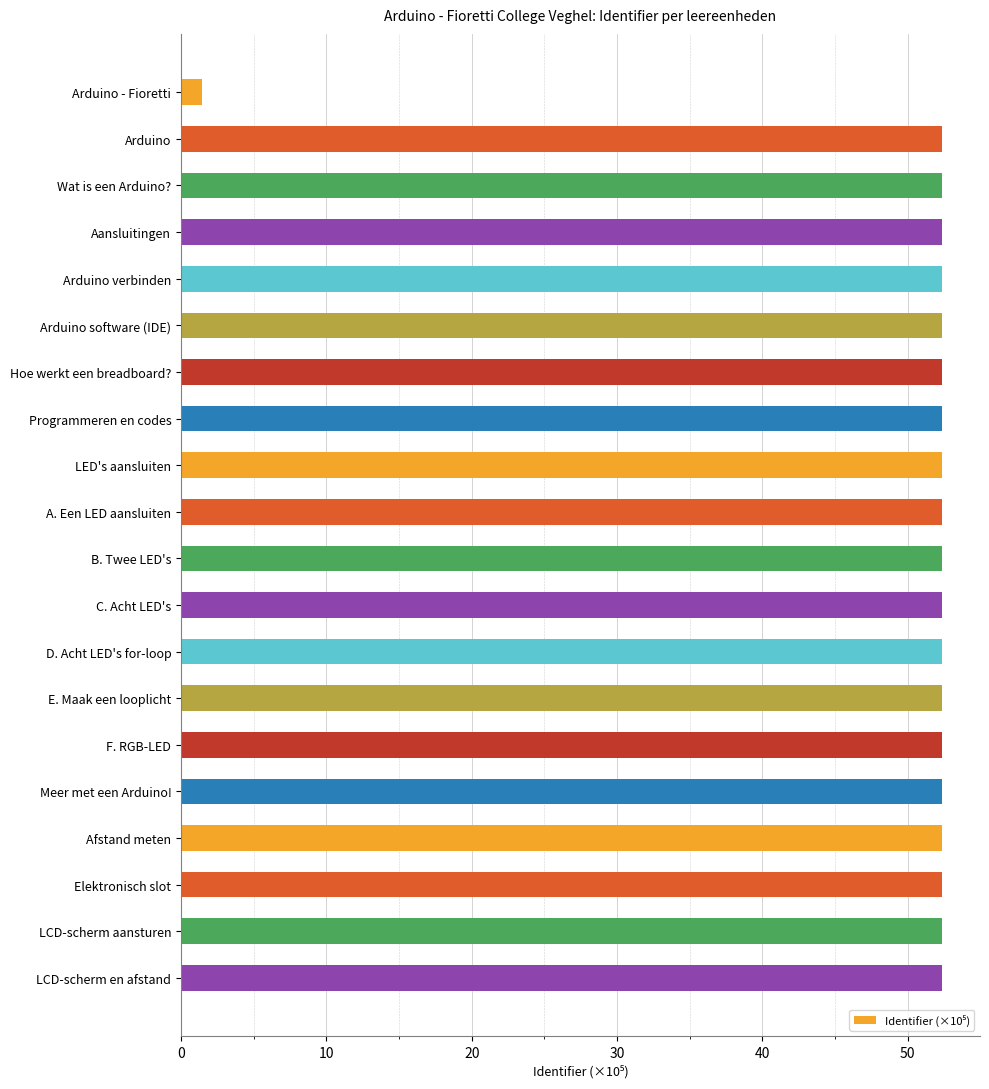

Reading top to bottom, extract all data points from this chart.

Arduino - Fioretti=1.4	Arduino=52.4	Wat is een Arduino?=52.4	Aansluitingen=52.4	Arduino verbinden=52.4	Arduino software (IDE)=52.4	Hoe werkt een breadboard?=52.4	Programmeren en codes=52.4	LED's aansluiten=52.4	A. Een LED aansluiten=52.4	B. Twee LED's=52.4	C. Acht LED's=52.4	D. Acht LED's for-loop=52.4	E. Maak een looplicht=52.4	F. RGB-LED=52.4	Meer met een Arduino!=52.4	Afstand meten=52.4	Elektronisch slot=52.4	LCD-scherm aansturen=52.4	LCD-scherm en afstand=52.4